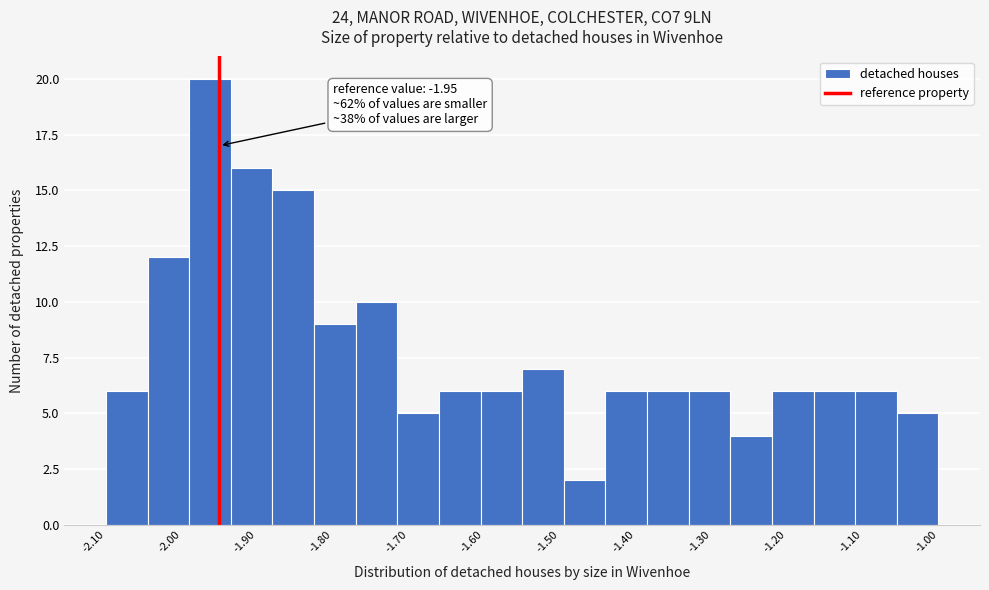

Which range on the x-axis has the tallest bar?

-1.990 to -1.935